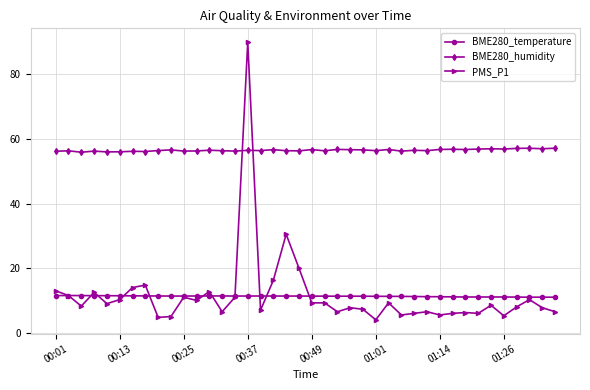

What is the value of the BME280_humidity point at the 26th from the left?

56.4